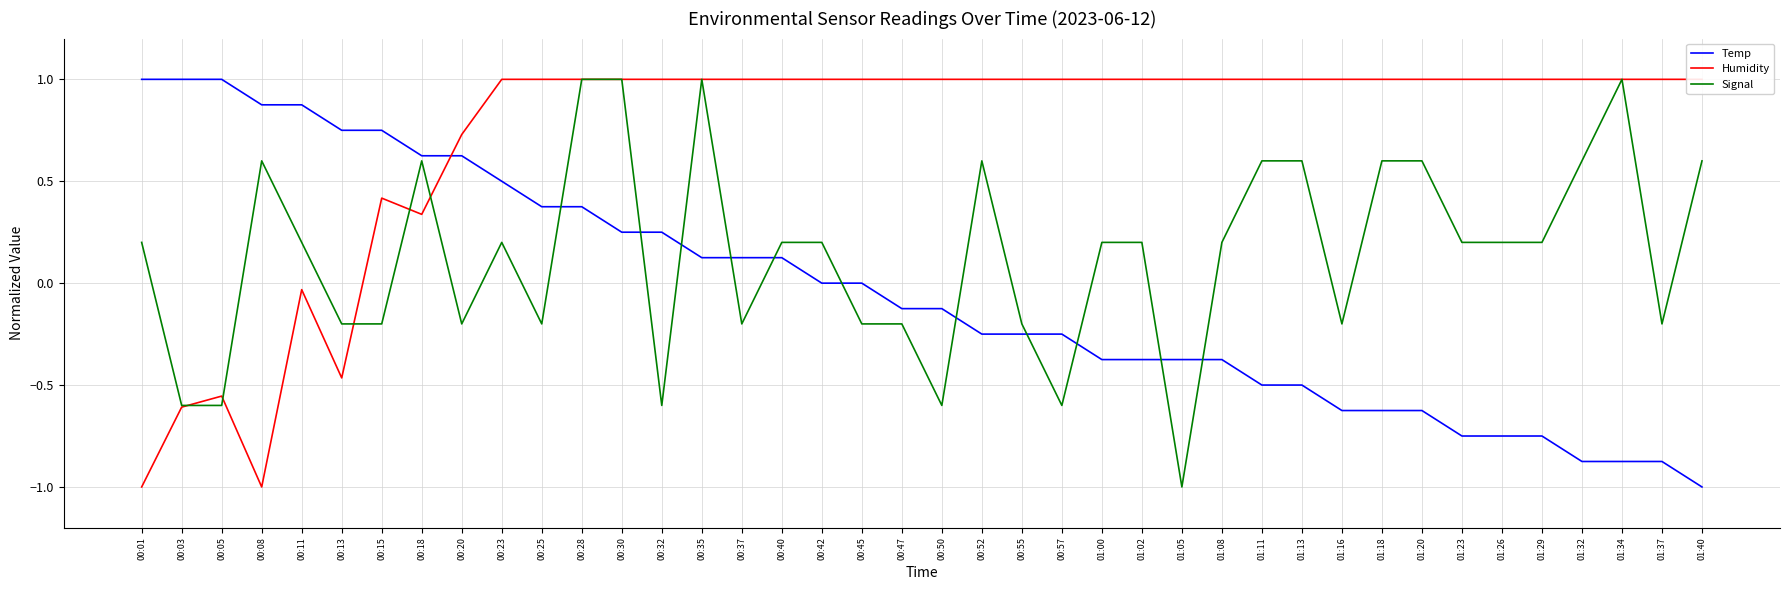

What is the approximate value of Temp at 00:13?

0.7